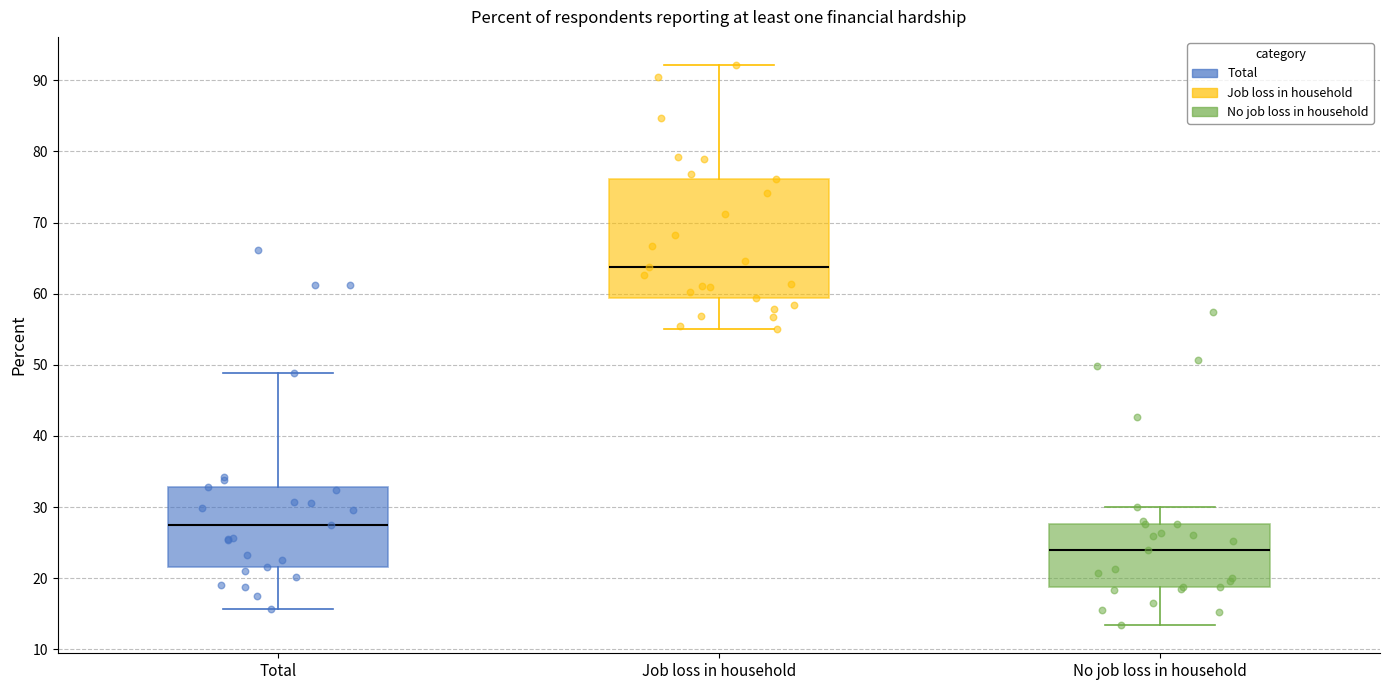

Which box's median line is the highest?

Job loss in household